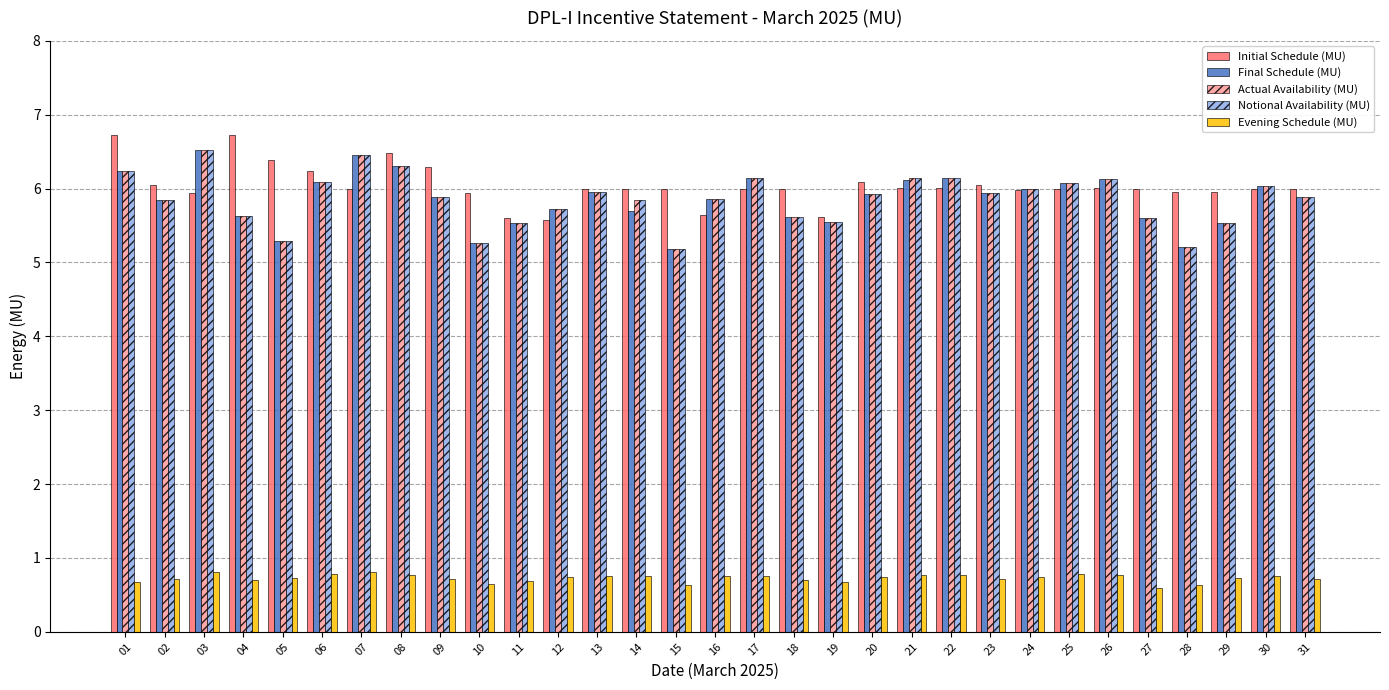

What is the value of the Final Schedule (MU) bar at the 13th from the left?

6.0